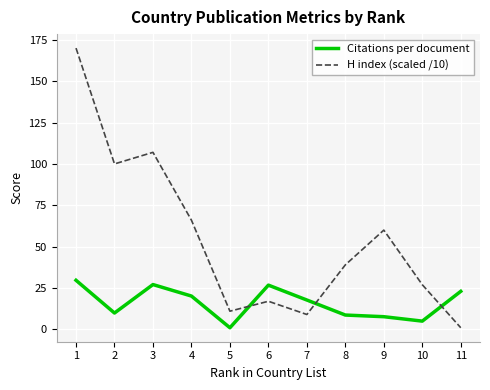

The value of H index (scaled /10) at 3 is 107.0. True or false?

True